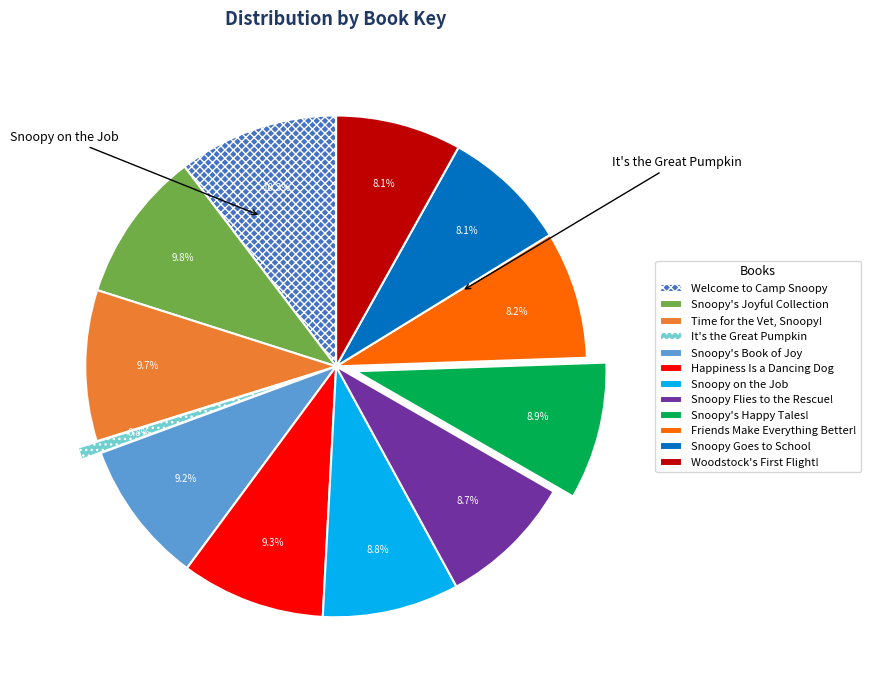

How many slices are in this pie chart?

12